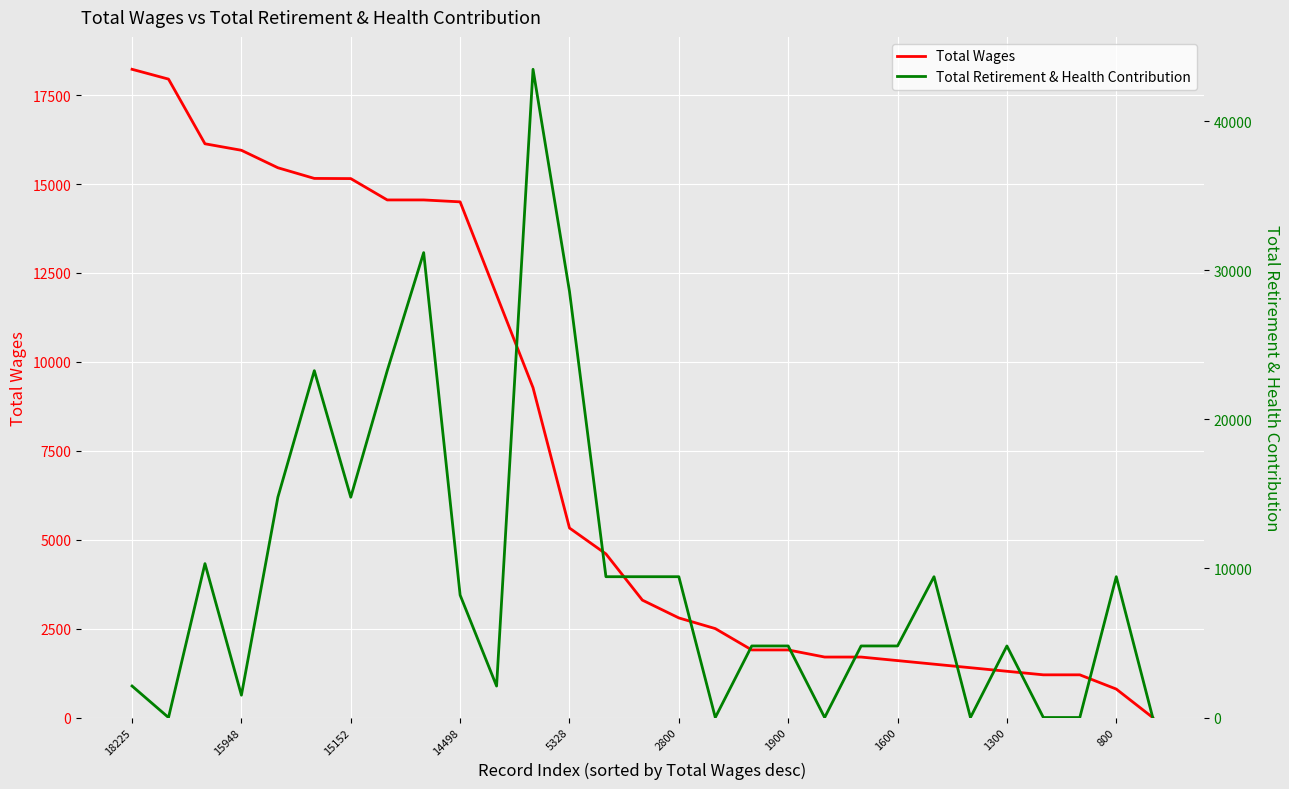

What is the difference between the Total Retirement & Health Contribution values at 12 and 2800?

5319